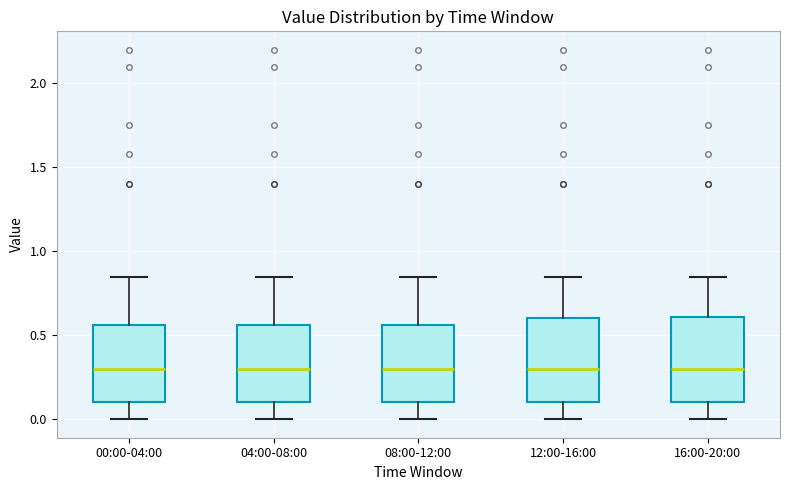

Reading left to right, transcribe this box plot: for each box, give where its median line is, the range the box spans, and where its two whiskers end, as read against the y-axis. The values are not printed on the chart, so give them approximately, as read against the axis.

00:00-04:00: median 0.30, box 0.10 to 0.55, whiskers 0.00 to 0.85
04:00-08:00: median 0.30, box 0.10 to 0.55, whiskers 0.00 to 0.85
08:00-12:00: median 0.30, box 0.10 to 0.55, whiskers 0.00 to 0.85
12:00-16:00: median 0.30, box 0.10 to 0.60, whiskers 0.00 to 0.85
16:00-20:00: median 0.30, box 0.10 to 0.60, whiskers 0.00 to 0.85